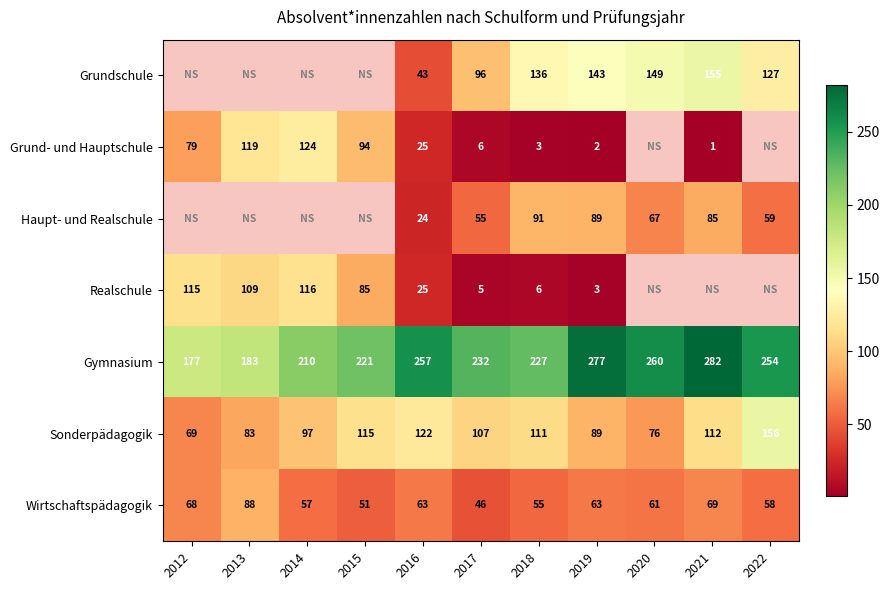

Between 2020 and 2017, which is larger?

2020